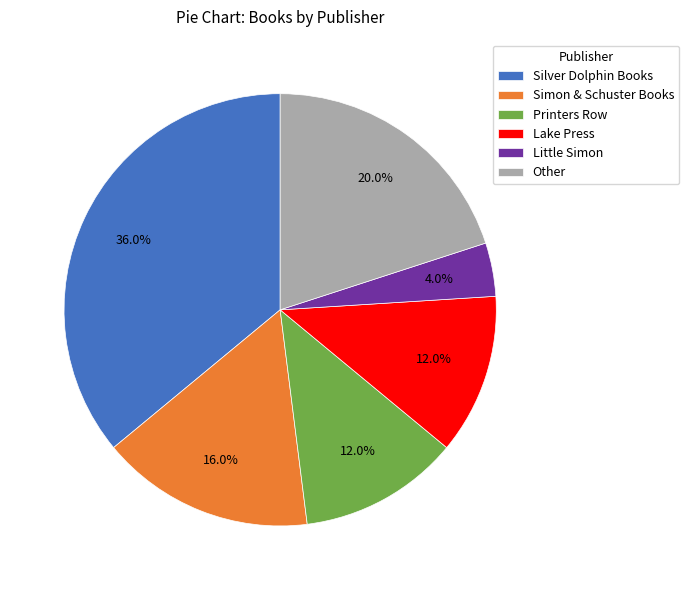

True or false: Other accounts for 10% of the total.

False